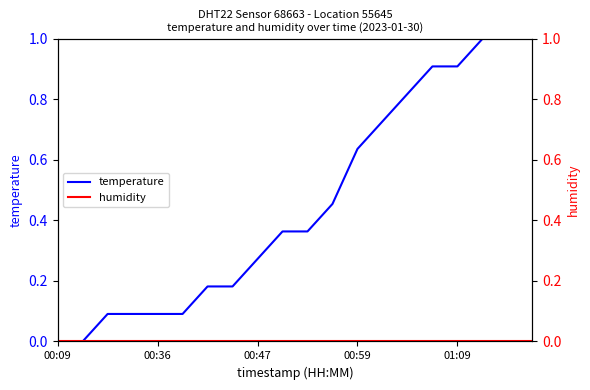

List the series in order of their peak value, lowest first.

humidity, temperature